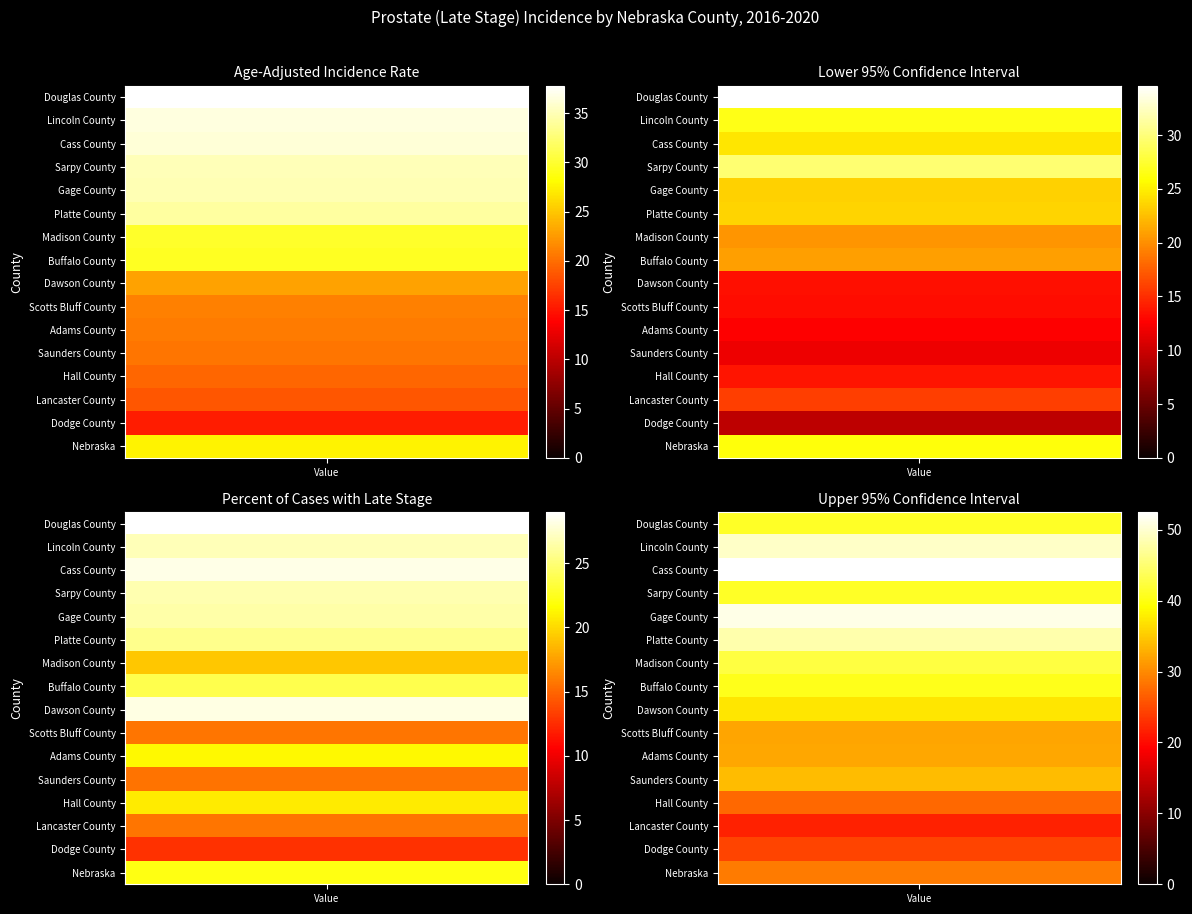

List the labels in order of Adams County value, largest first.

3, 1, 0, 2